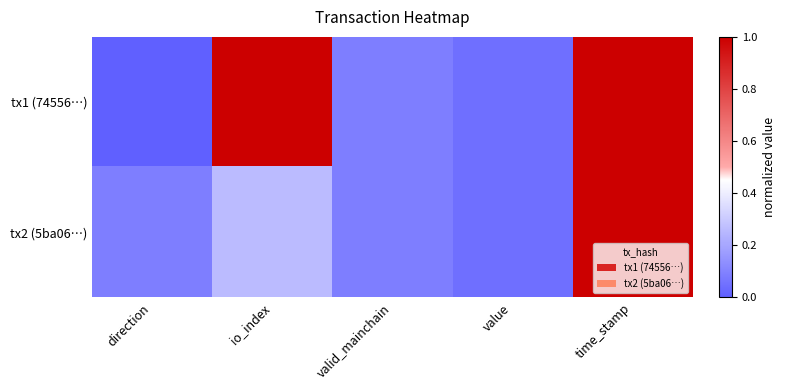

Reading left to right, extract all data points from this chart.

tx1 (74556…): direction=0.0	io_index=1.0	valid_mainchain=0.1	value=0.0	time_stamp=71234128.6
tx2 (5ba06…): direction=0.1	io_index=0.3	valid_mainchain=0.1	value=0.0	time_stamp=71234111.1